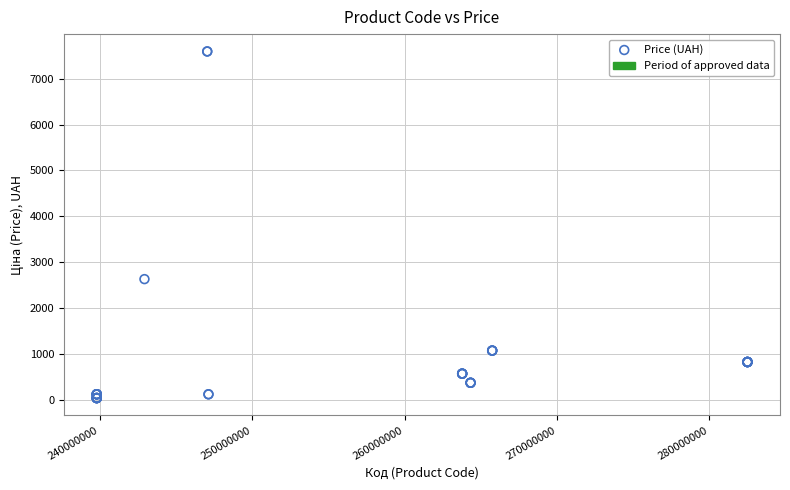

What Y value in the scatter plot is closest to 3814?

2627.5